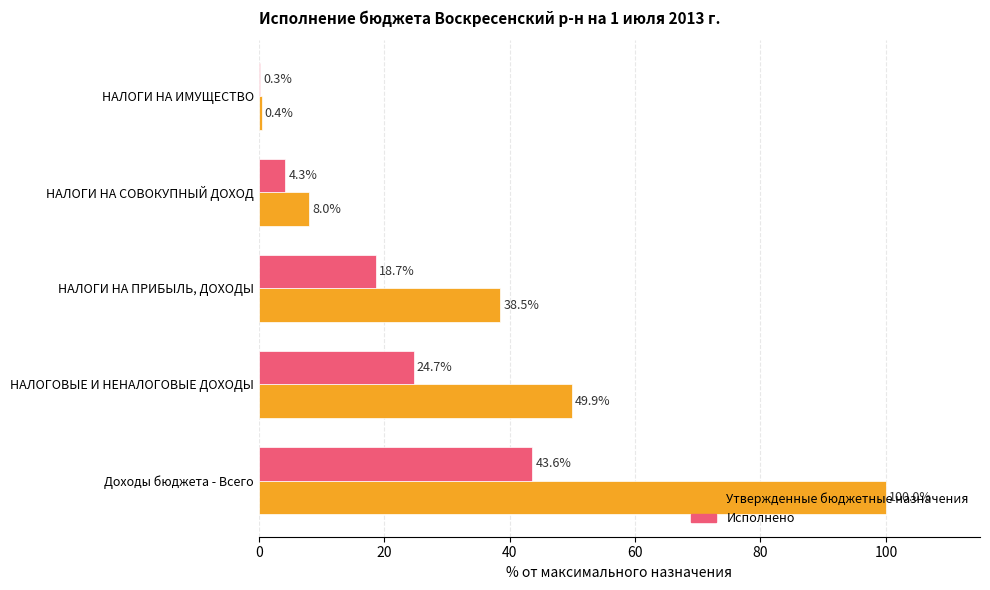

At which category does the chart reach its peak across all series?

Доходы бюджета - Всего